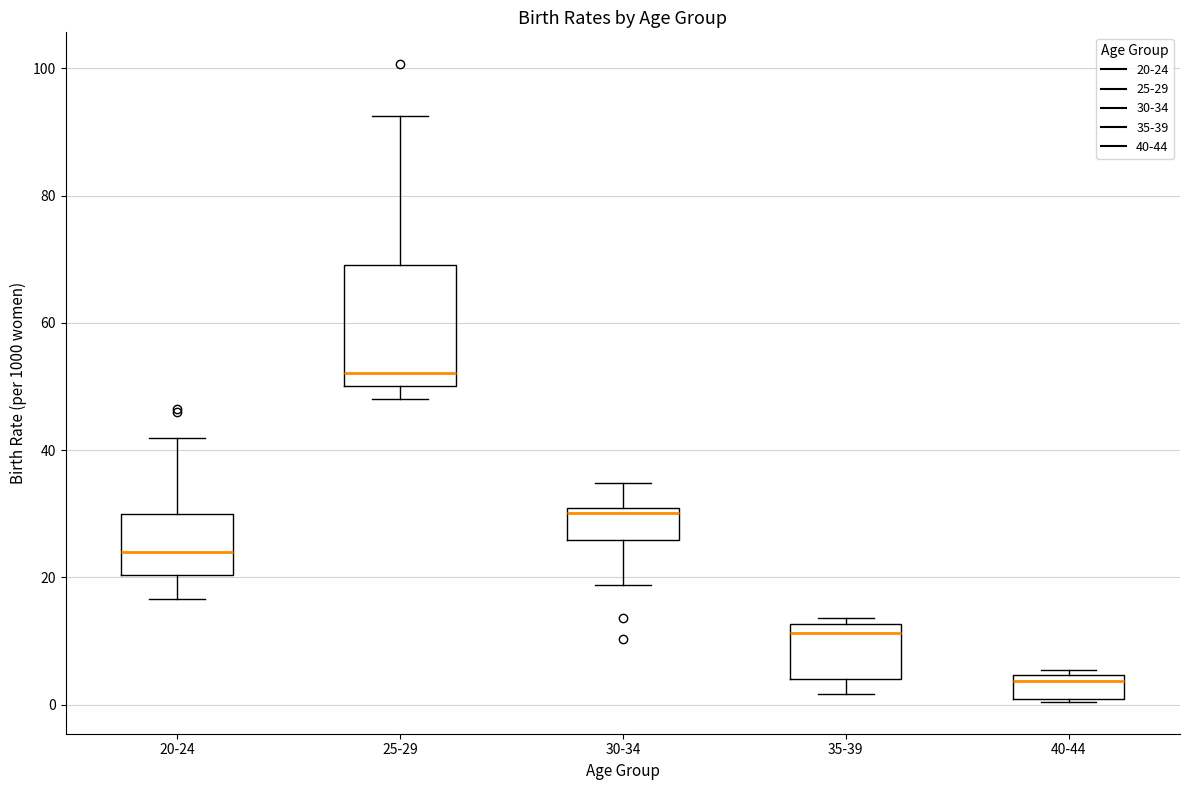

Where is the upper edge of the box for 20-24 on the y-axis? The values are not printed on the chart, so give them approximately, as read against the axis.

30